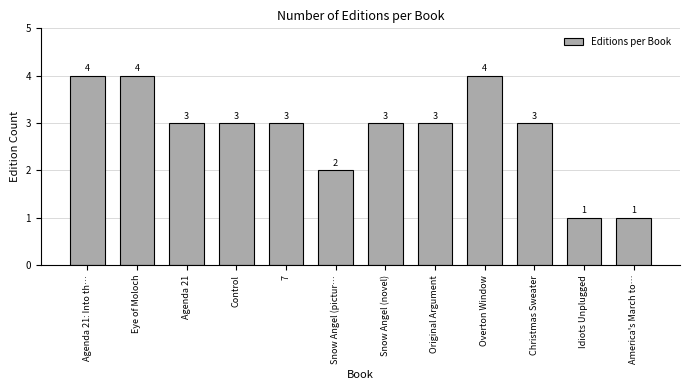

Reading left to right, what are all the values shown in this chart?

4	4	3	3	3	2	3	3	4	3	1	1